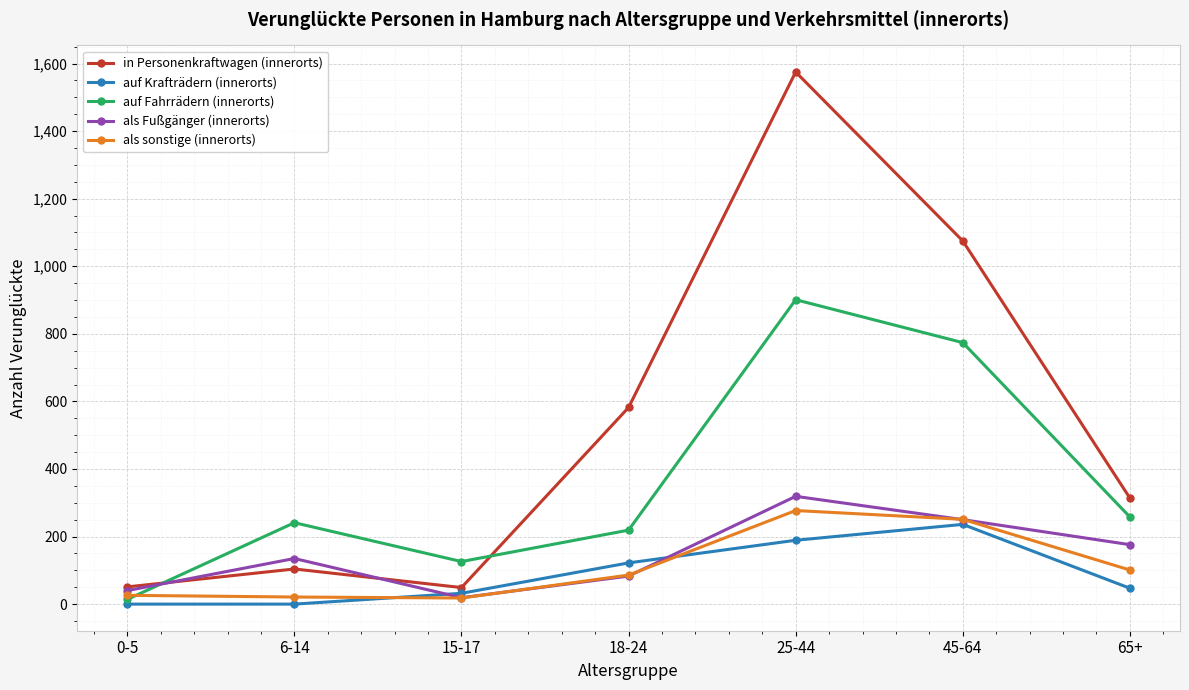

What is the greatest value displayed?

1575